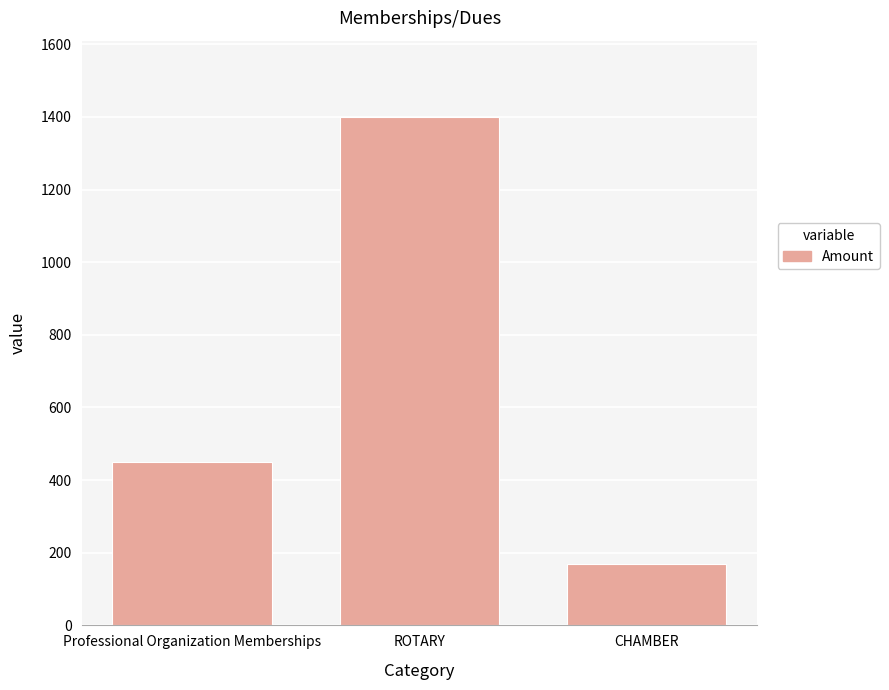

At which label is the value closest to 785?

Professional Organization Memberships